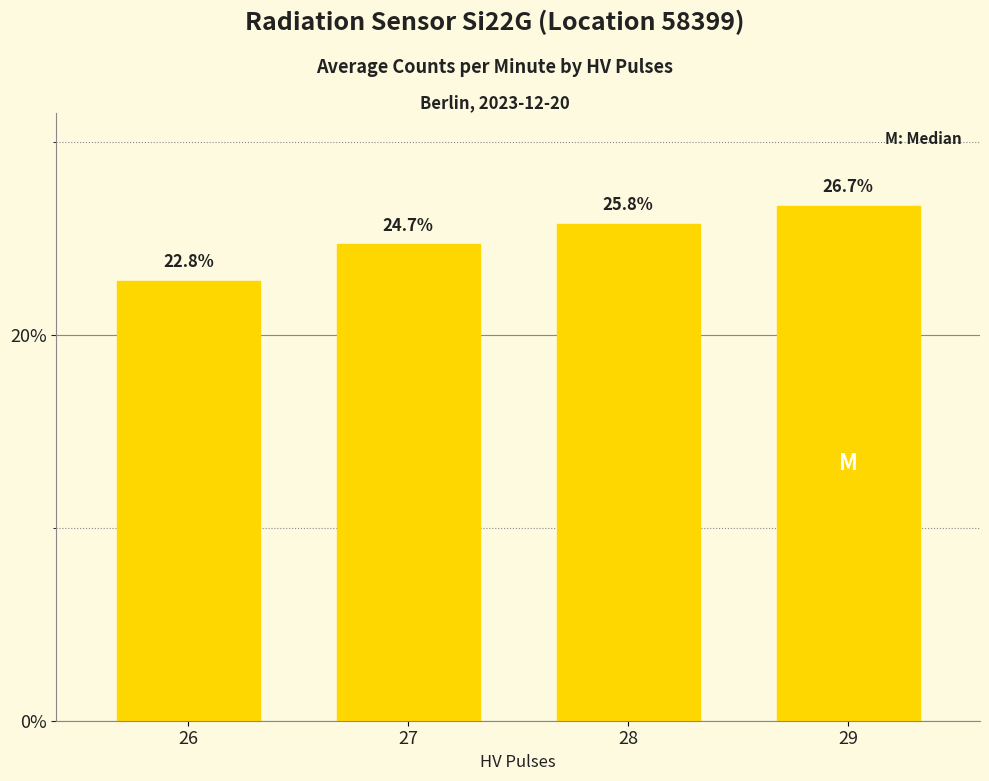

Are the bars grouped side by side (vs. stacked)?

No